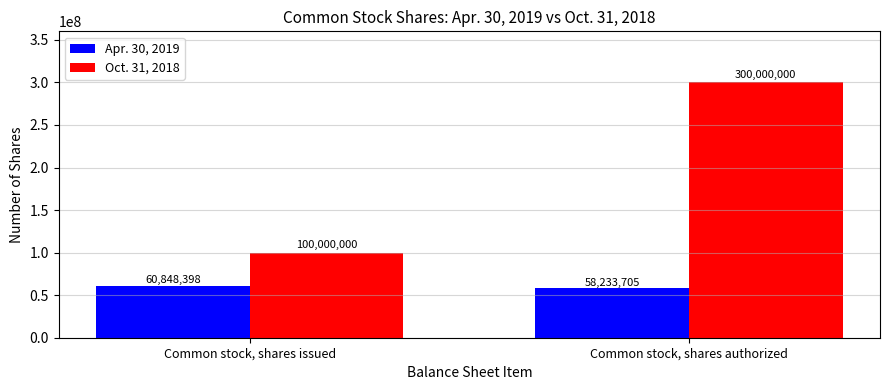

Which series has the widest spread of values?

Oct. 31, 2018